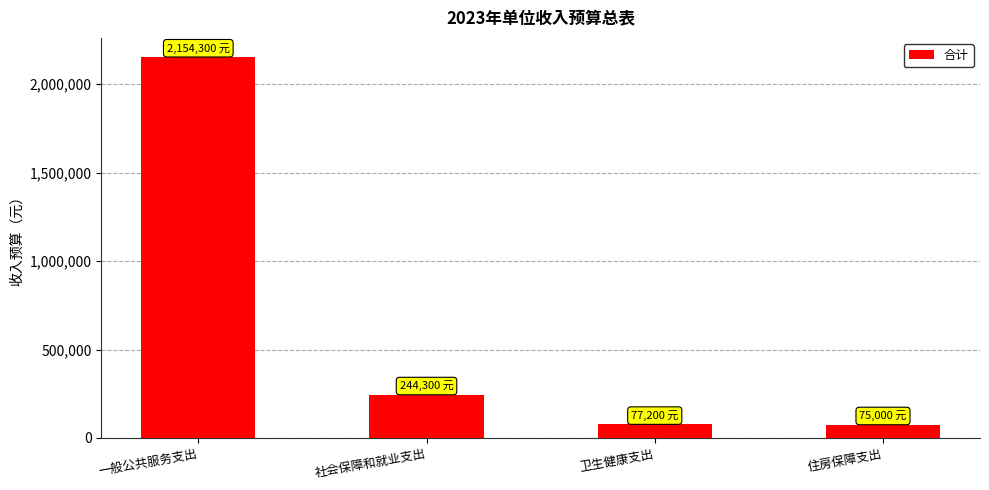

The value at 一般公共服务支出 is 2154300. True or false?

True